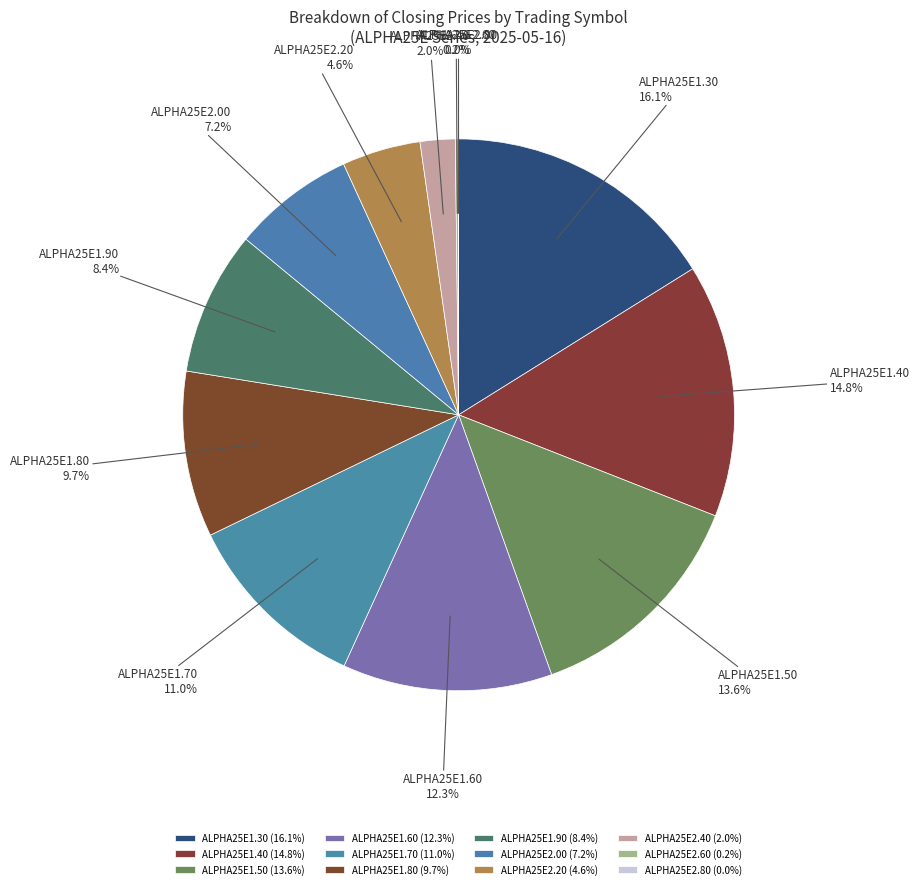

Do ALPHA25E1.50 and ALPHA25E2.20 together represent more than half of the pie?

No